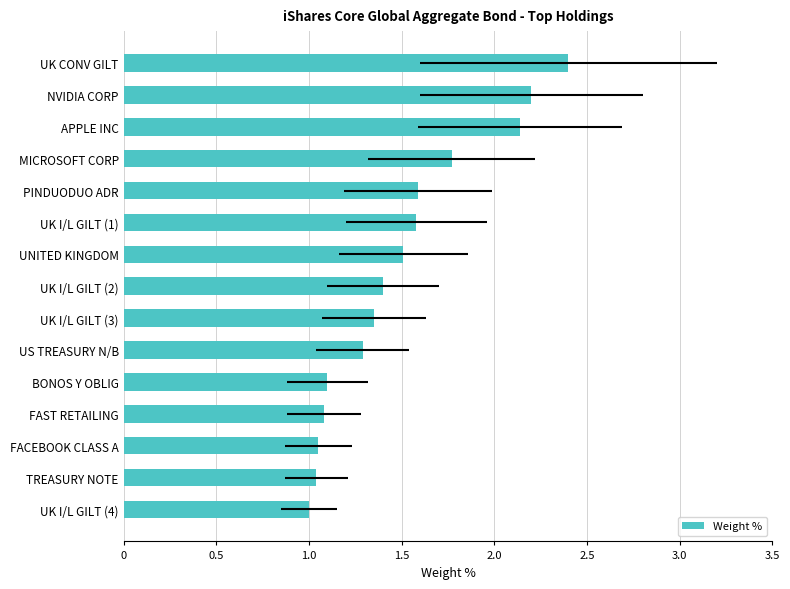

Is it true that the value at US TREASURY N/B is 0.5?

False